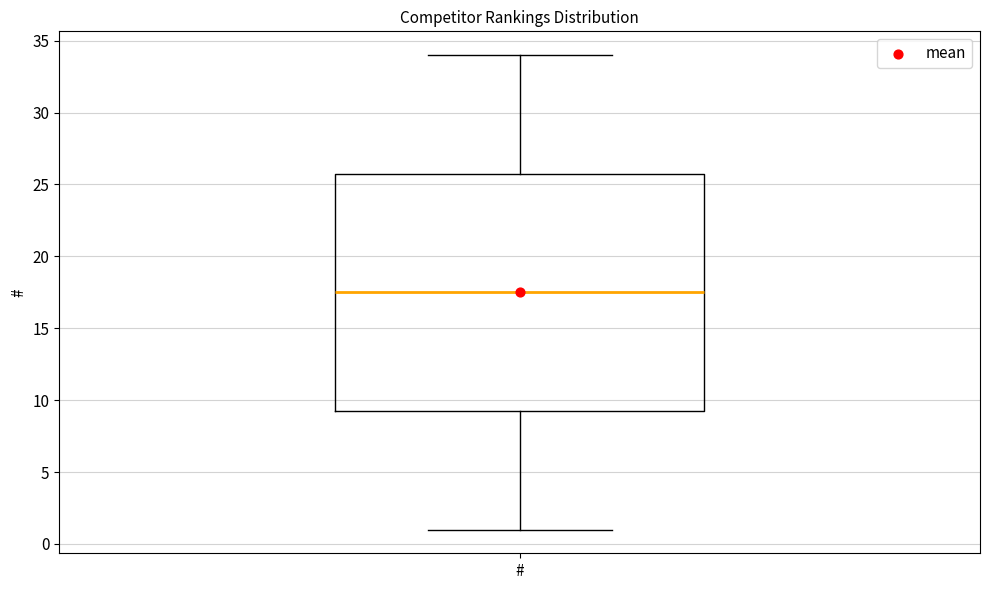

Where does the upper whisker of the box for # end on the y-axis? The values are not printed on the chart, so give them approximately, as read against the axis.

34.0